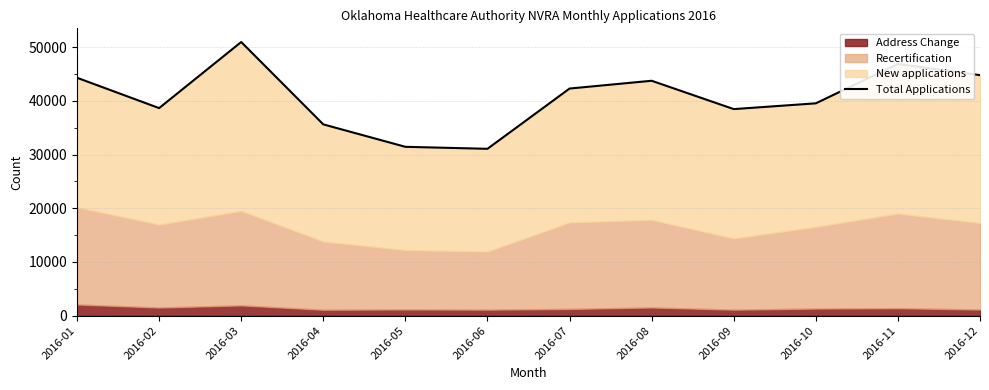

Reading right to left, list all the values displayed in this chart.

2016-12=44775	2016-11=46855	2016-10=39527	2016-09=38452	2016-08=43727	2016-07=42279	2016-06=31060	2016-05=31431	2016-04=35607	2016-03=50941	2016-02=38639	2016-01=44285